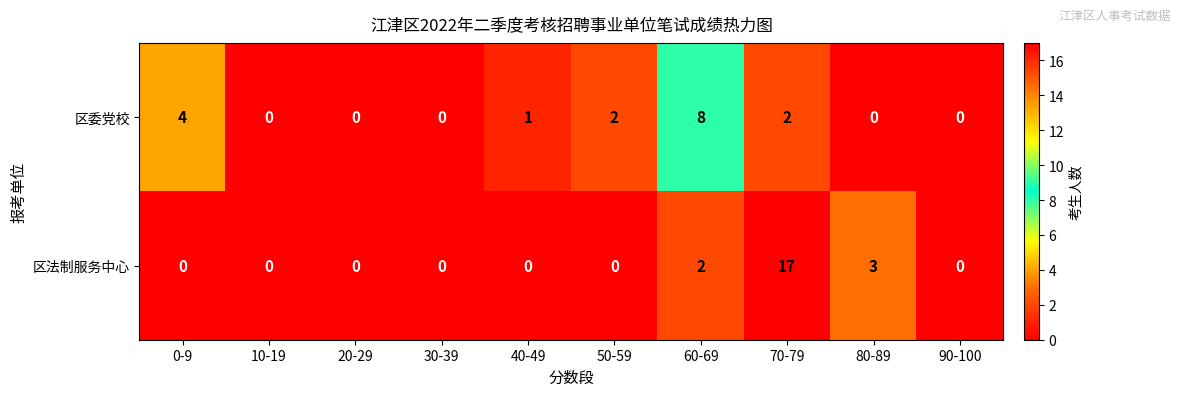

True or false: 区委党校 has a value of 5 at 0-9.

False